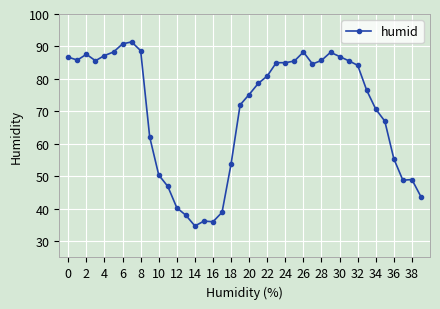

What is the minimum value shown in the chart?

34.7